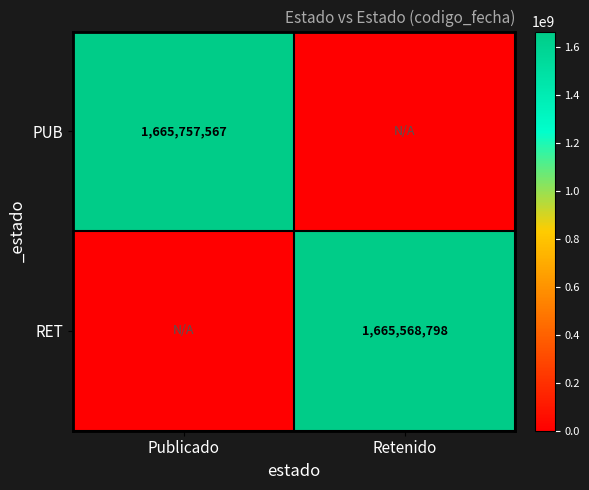

What is the total value across all series at Retenido?

1665568798